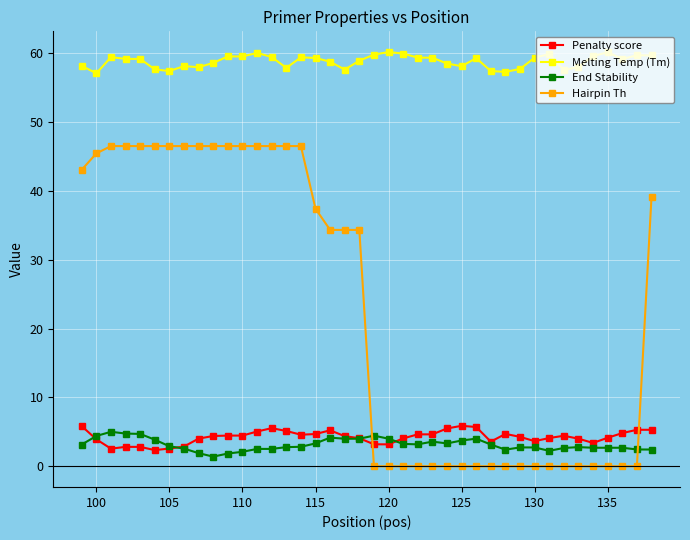

Count the number of categories in the chart.

40